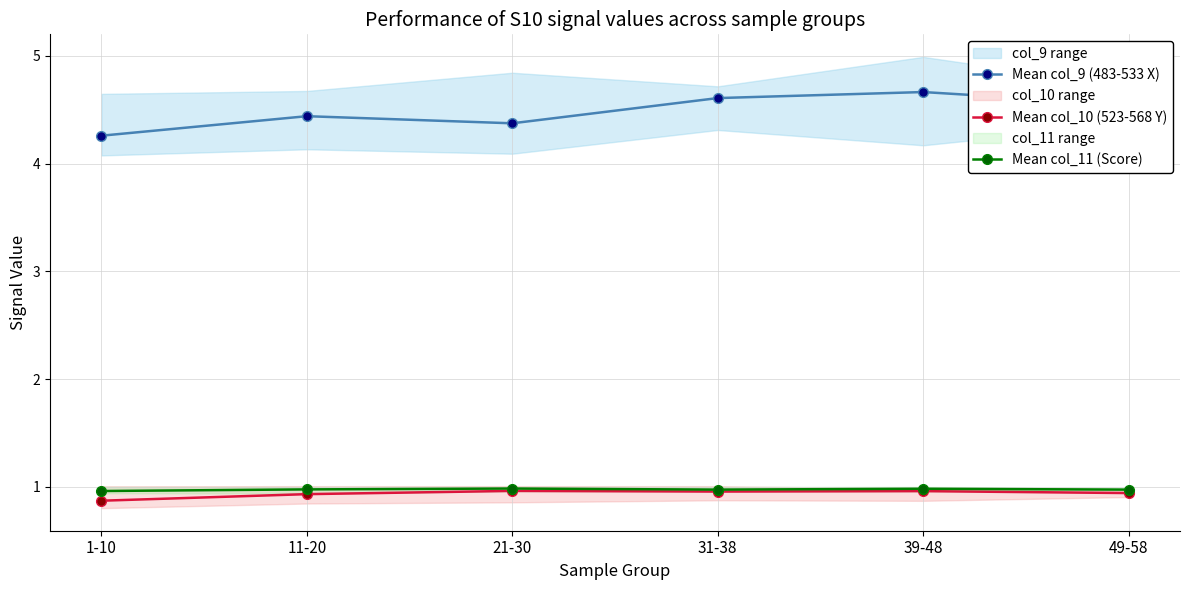

Reading left to right, list all the values displayed in this chart.

Mean col_9 (483-533 X): 1-10=4.3	11-20=4.4	21-30=4.4	31-38=4.6	39-48=4.7	49-58=4.5
Mean col_10 (523-568 Y): 1-10=0.9	11-20=0.9	21-30=1.0	31-38=1.0	39-48=1.0	49-58=0.9
Mean col_11 (Score): 1-10=1.0	11-20=1.0	21-30=1.0	31-38=1.0	39-48=1.0	49-58=1.0